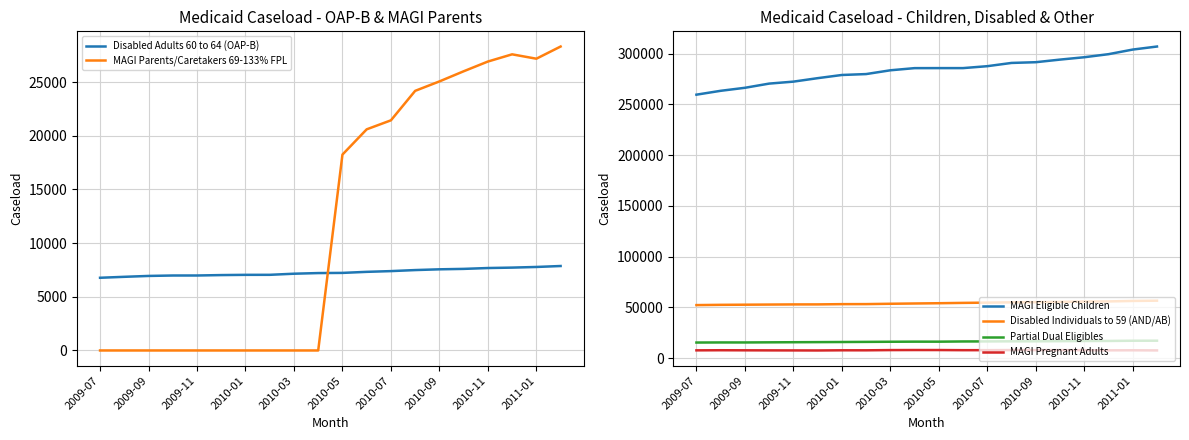

How many values in the MAGI Parents/Caretakers 69-133% FPL series are below 18253?

10